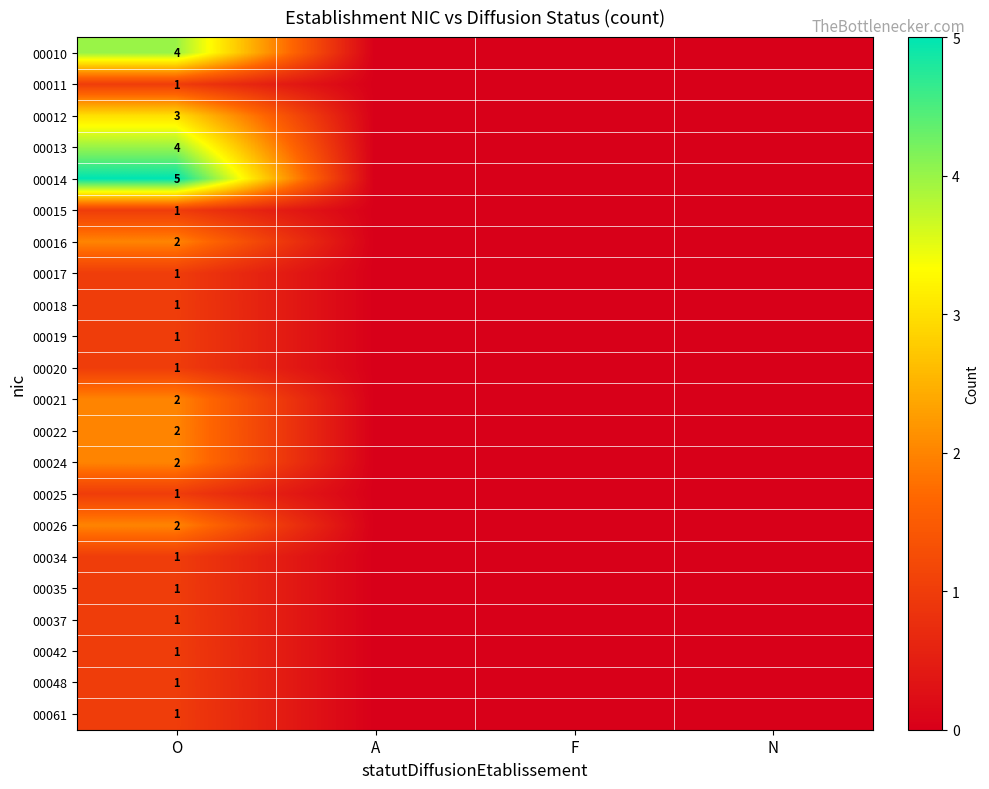

What is the difference between the highest and lowest values at O?

4